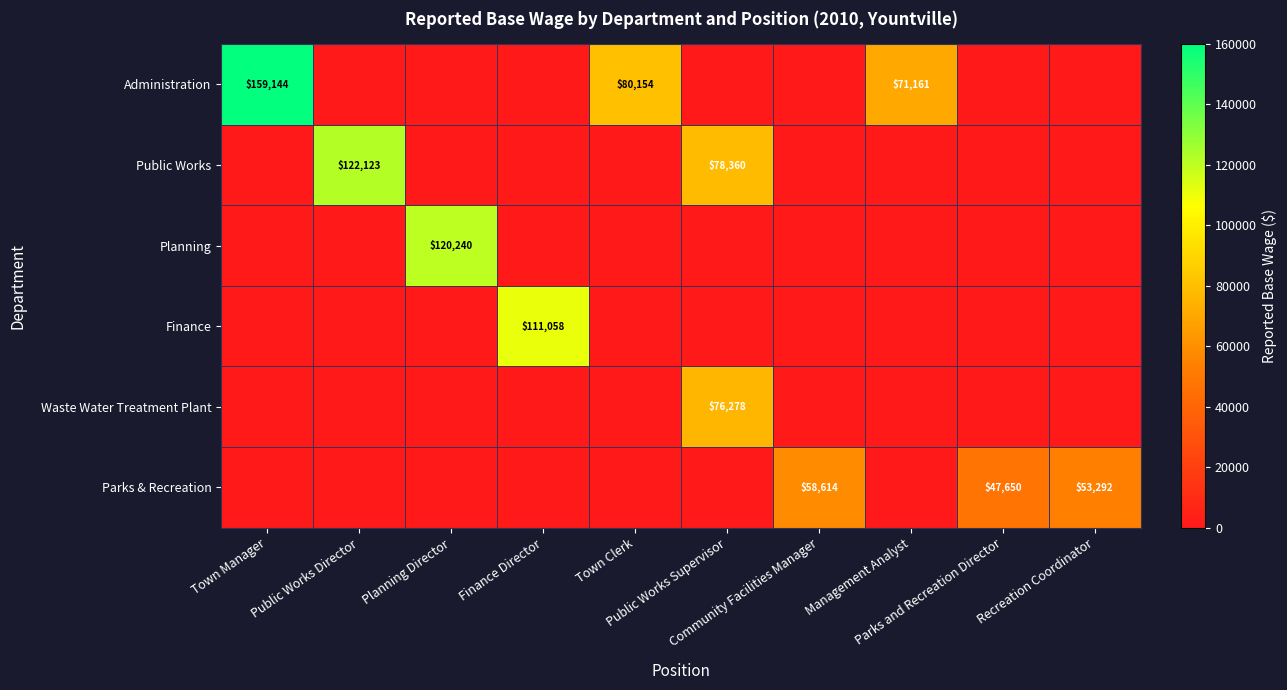

The value of Administration at Finance Director is 0. True or false?

True